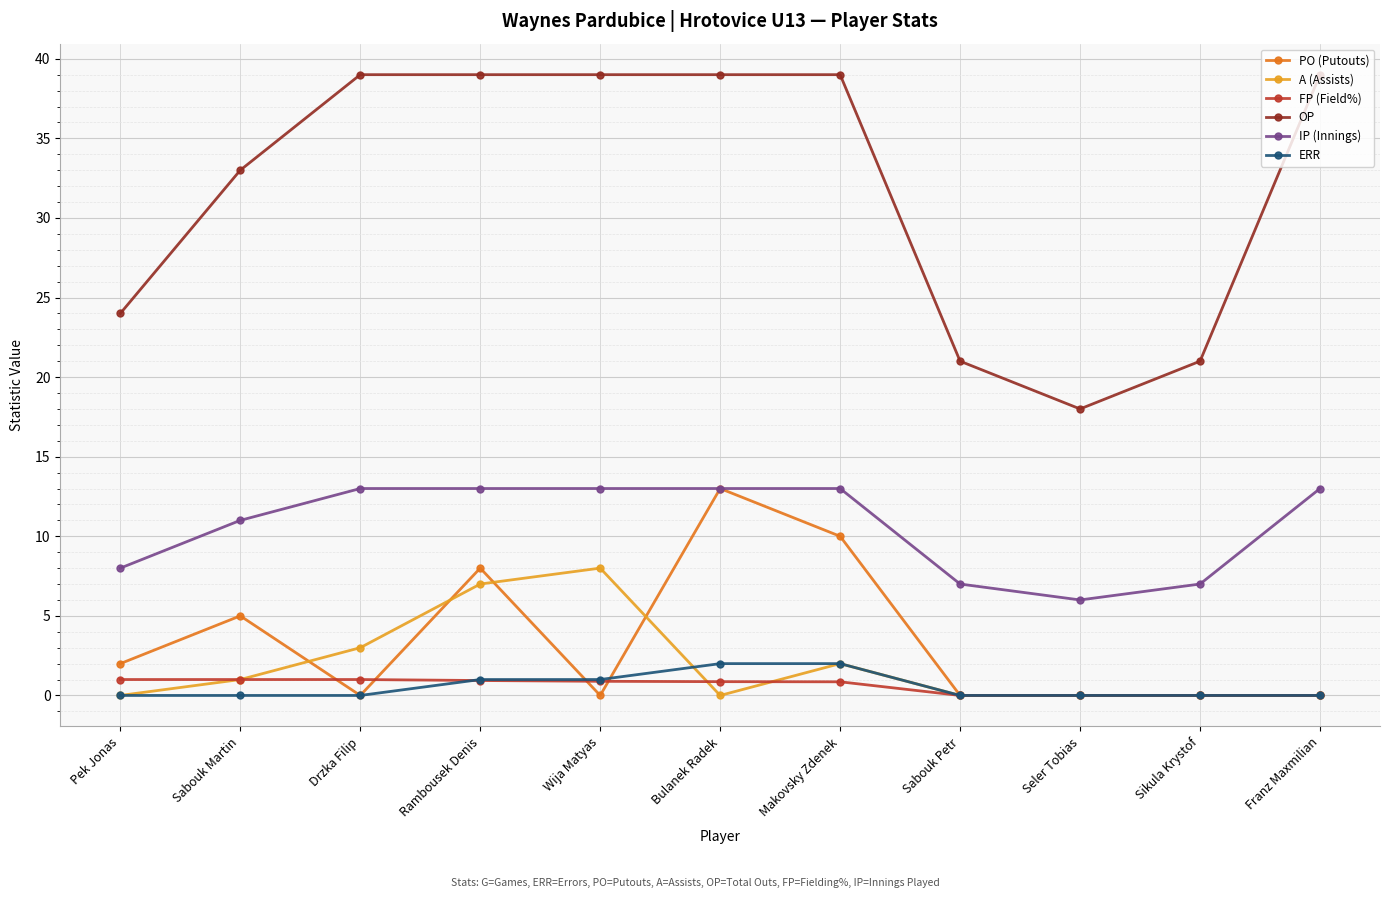

Where is the first local minimum for PO (Putouts)?

Drzka Filip